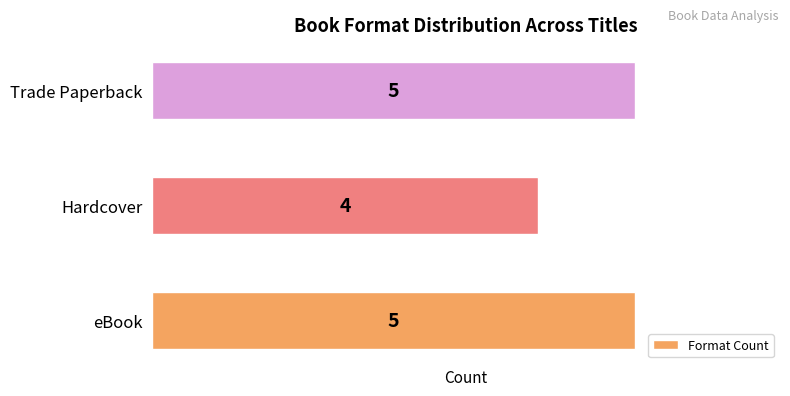

Is it true that the value at Trade Paperback is 5?

True